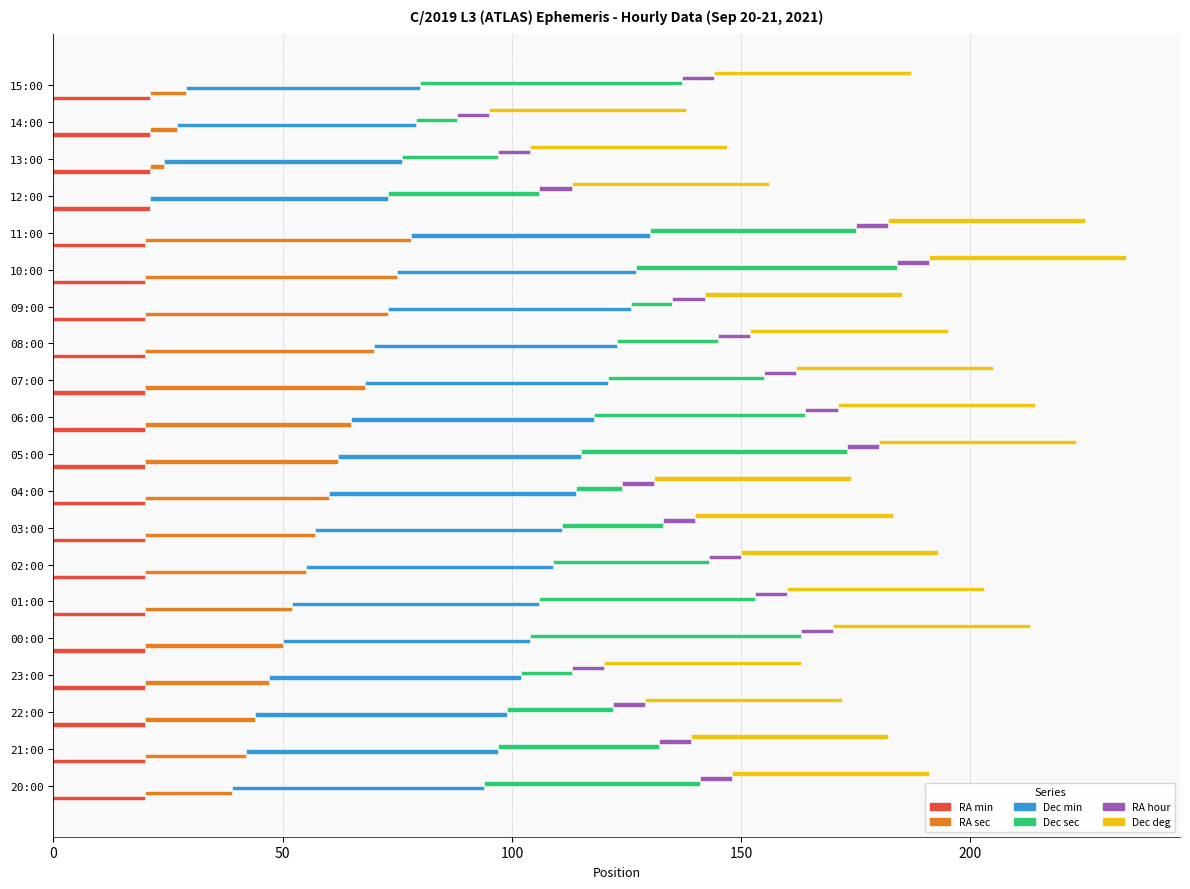

At 0, list the series in order from largest to smallest.

Dec min, Dec sec, RA min, RA sec, RA hour, Dec deg